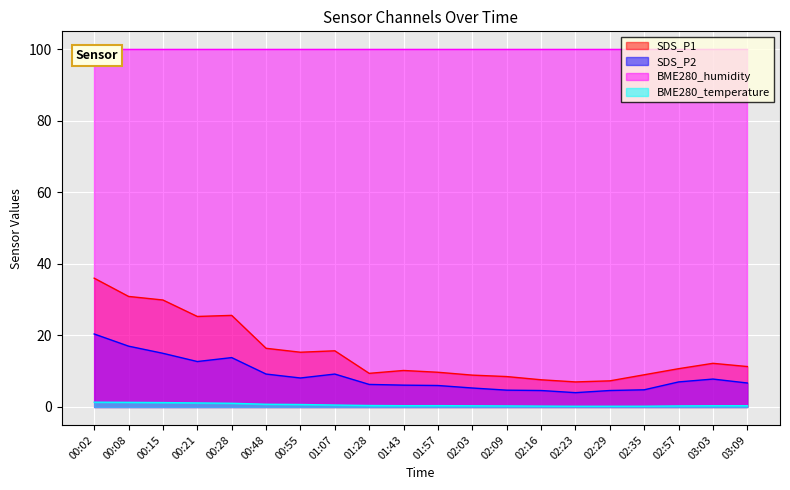

How many interior local peaks does the SDS_P1 series have?

4